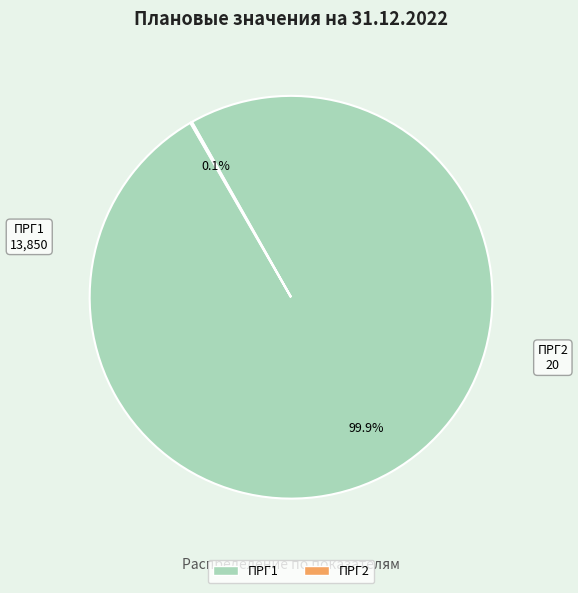

What percentage is NOT represented by ПРГ1?

0.1%